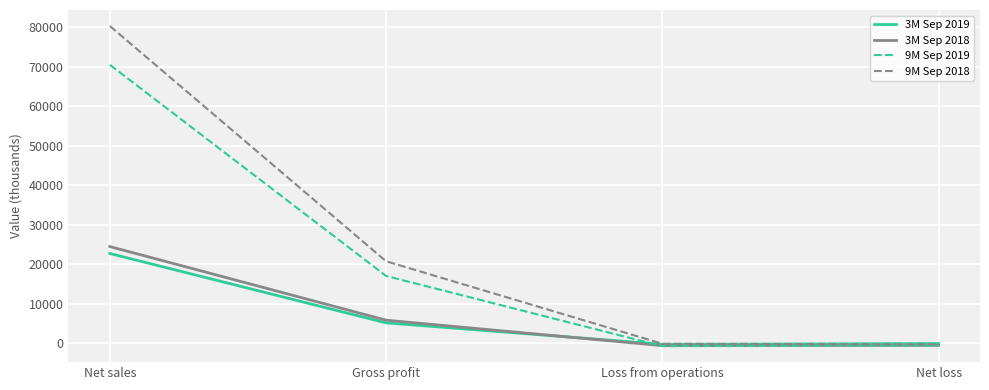

At which category is the sum across all series the highest?

Net sales